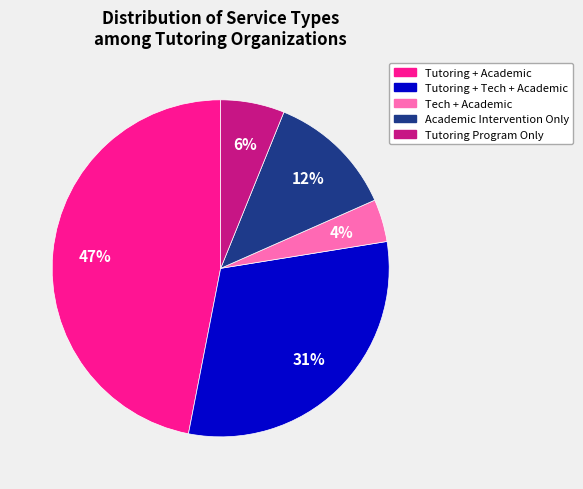

Count the number of slices in the pie.

5